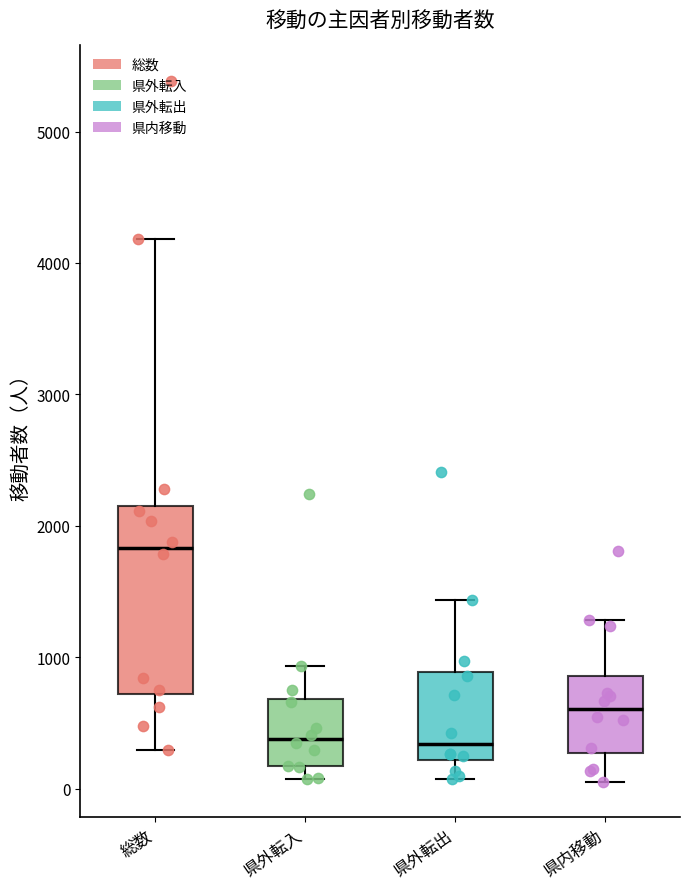

Where does the median line of the box for 総数 sit on the y-axis? The values are not printed on the chart, so give them approximately, as read against the axis.

1800